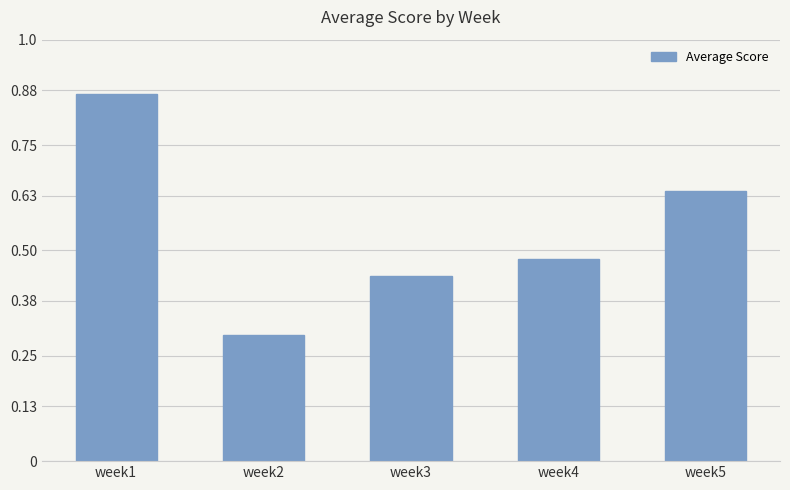

Rank the categories by value from highest to lowest.

week1, week5, week4, week3, week2